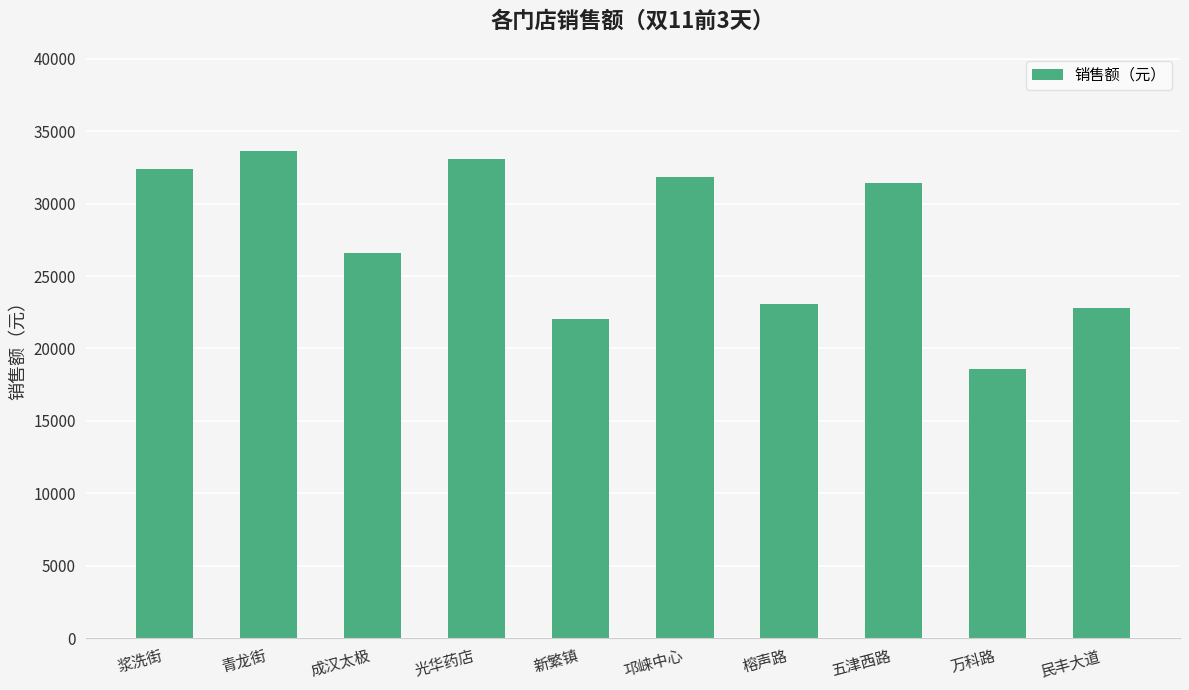

At which label is the value closest to 26141?

成汉太极